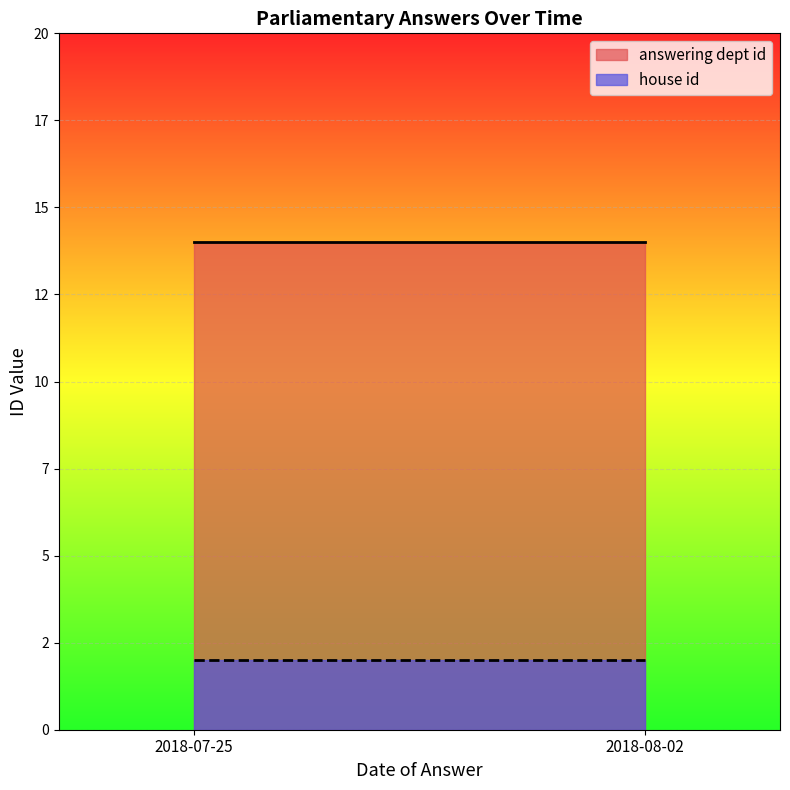

How many lines are shown in the chart?

2